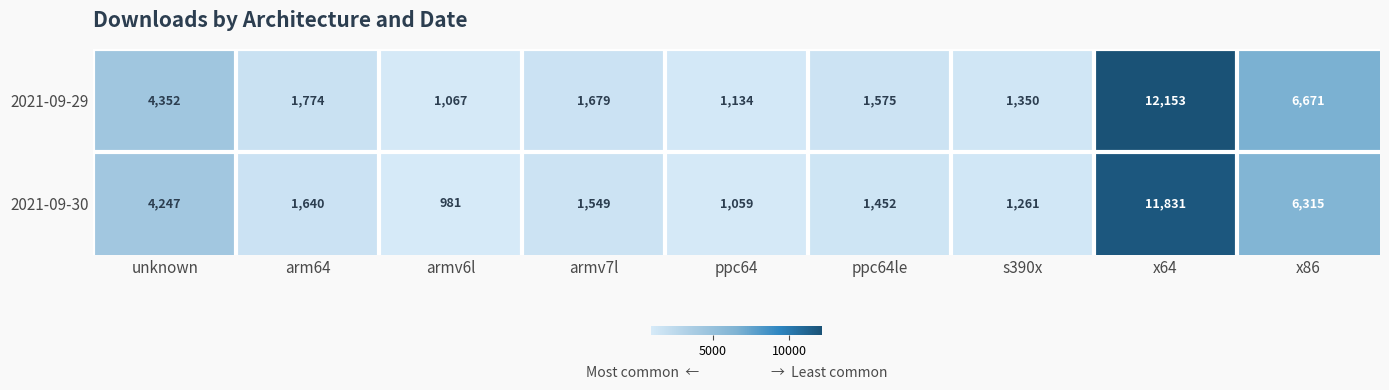

Rank the series by their maximum value, from lowest to highest.

2021-09-30, 2021-09-29